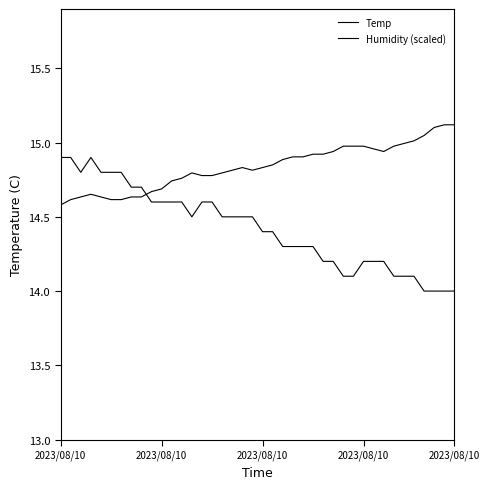

What is the difference between the maximum and minimum values in the Humidity (scaled) series?

0.5